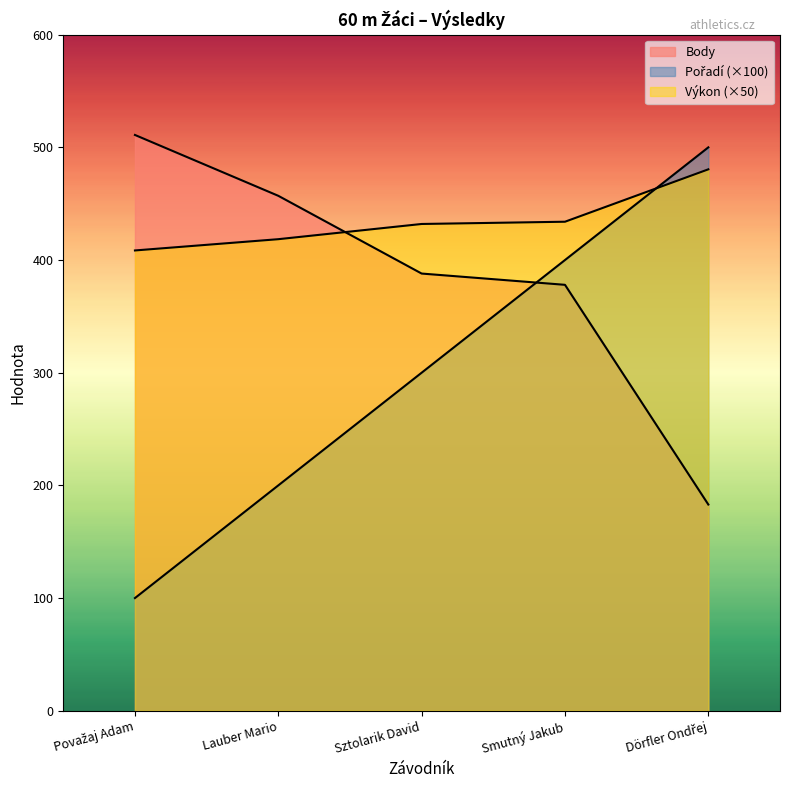

The value of Body at Lauber Mario is 457.0. True or false?

True